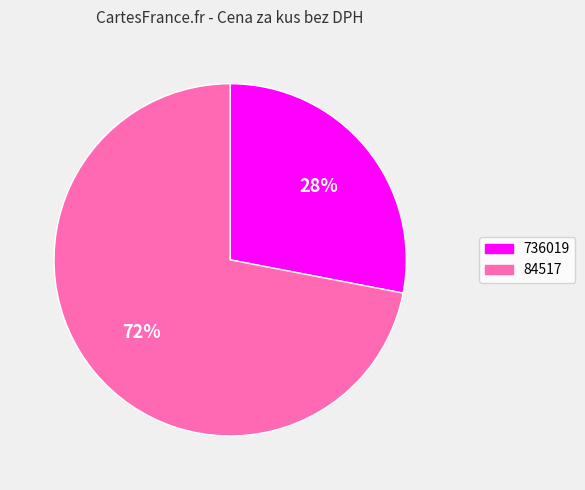

Is it true that 84517 is 72% of the pie?

True